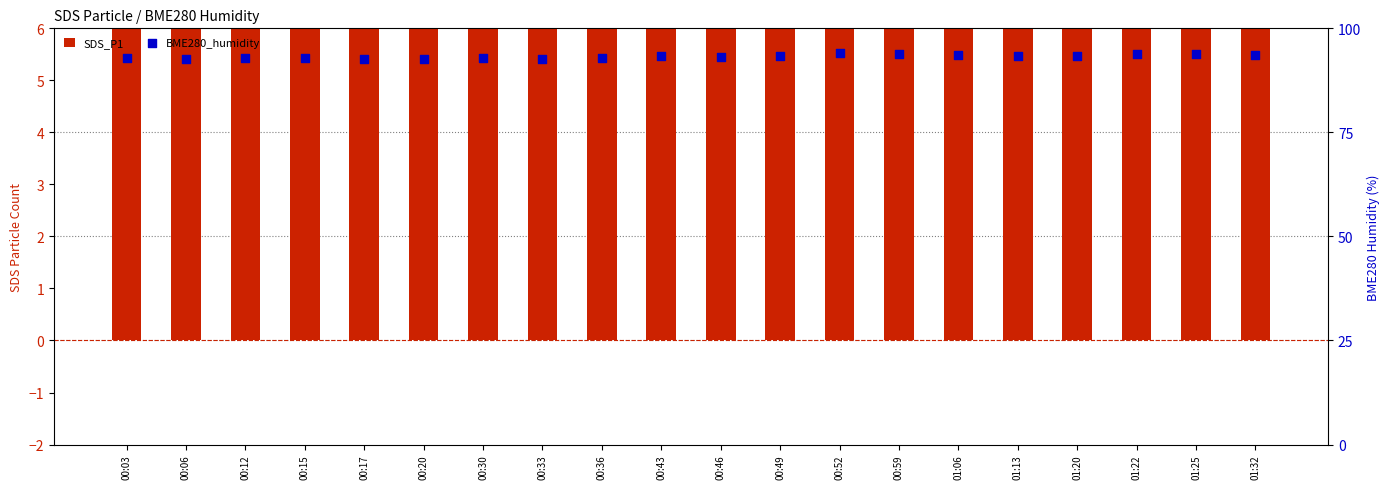

What is the total value across all series at 01:13?

115.0